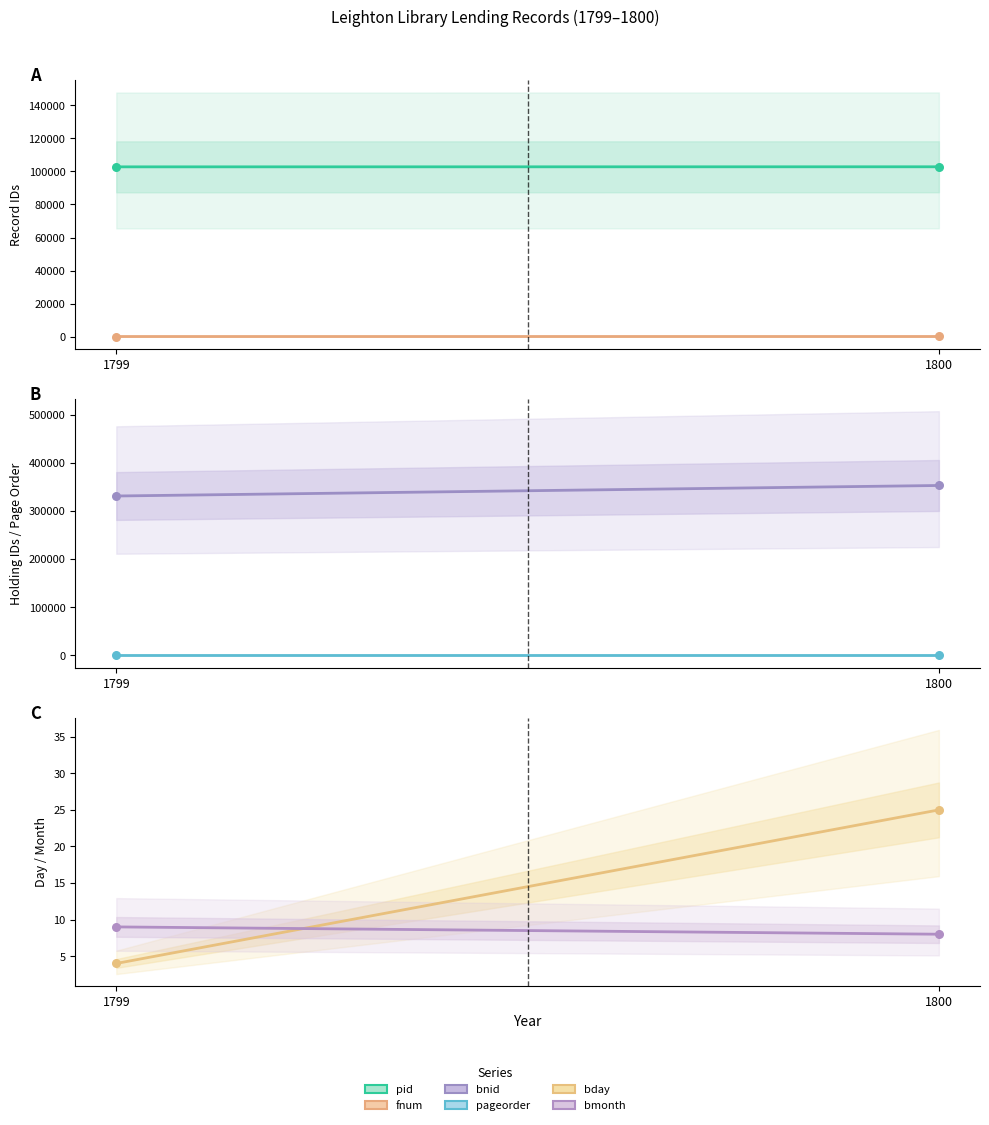

Which series reaches the maximum Y coordinate?

bnid